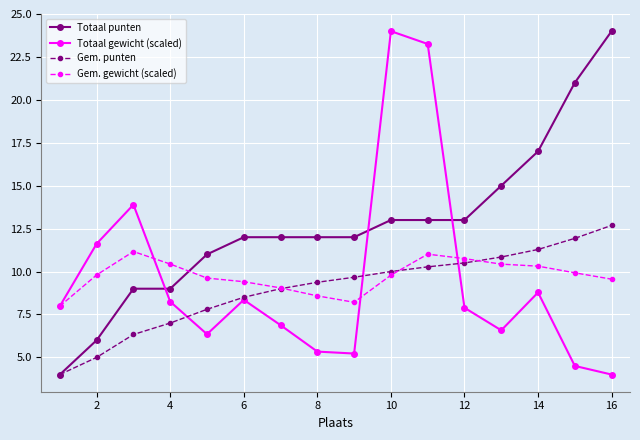

True or false: Totaal gewicht (scaled) has more than 0 points higher than both neighbors.

True